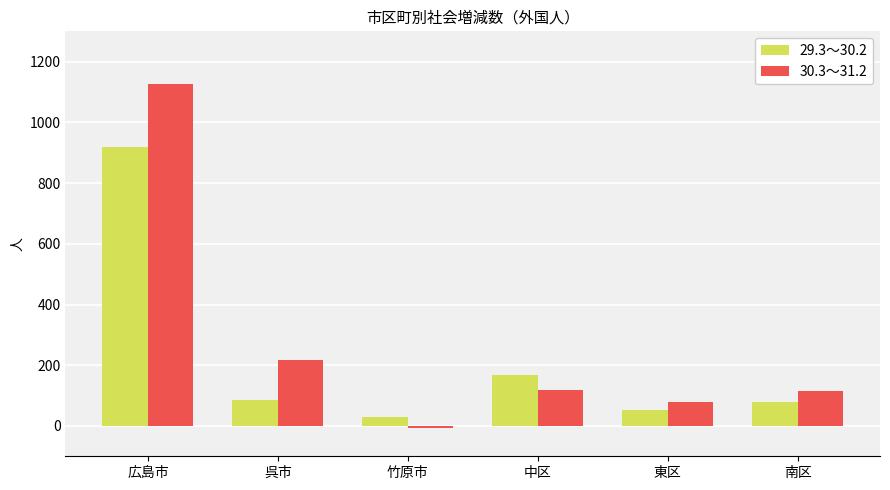

What is the difference between the second highest and minimum values in the 29.3～30.2 series?

137